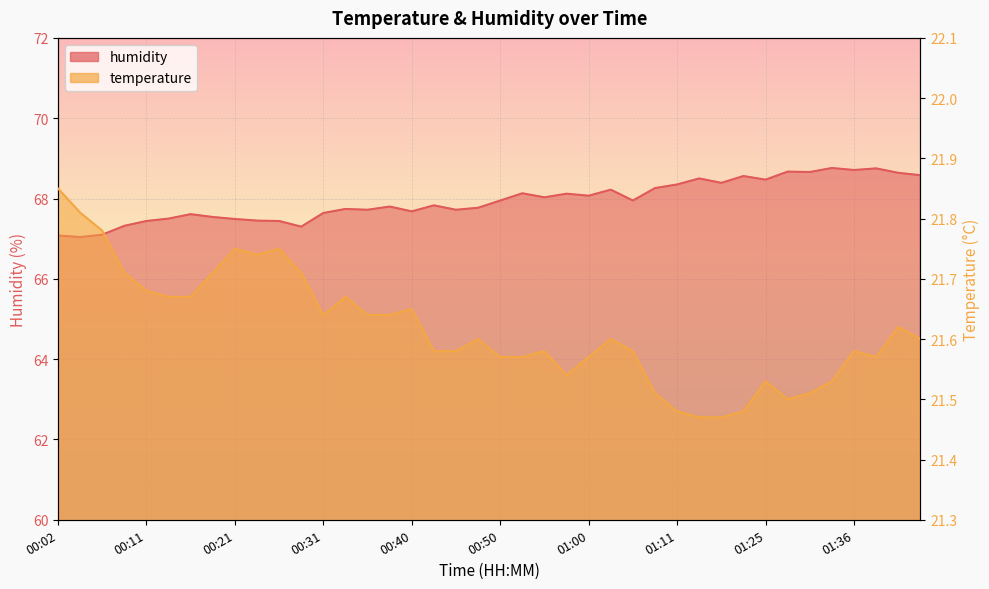

At which category is the sum across all series the highest?

01:38